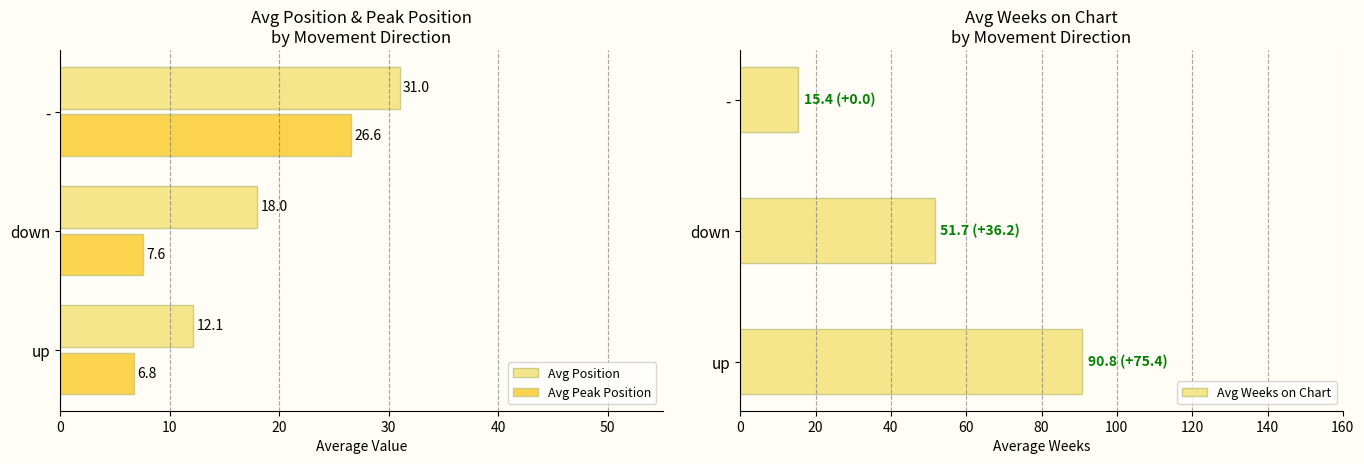

At how many categories does at least one series exceed 59?

1